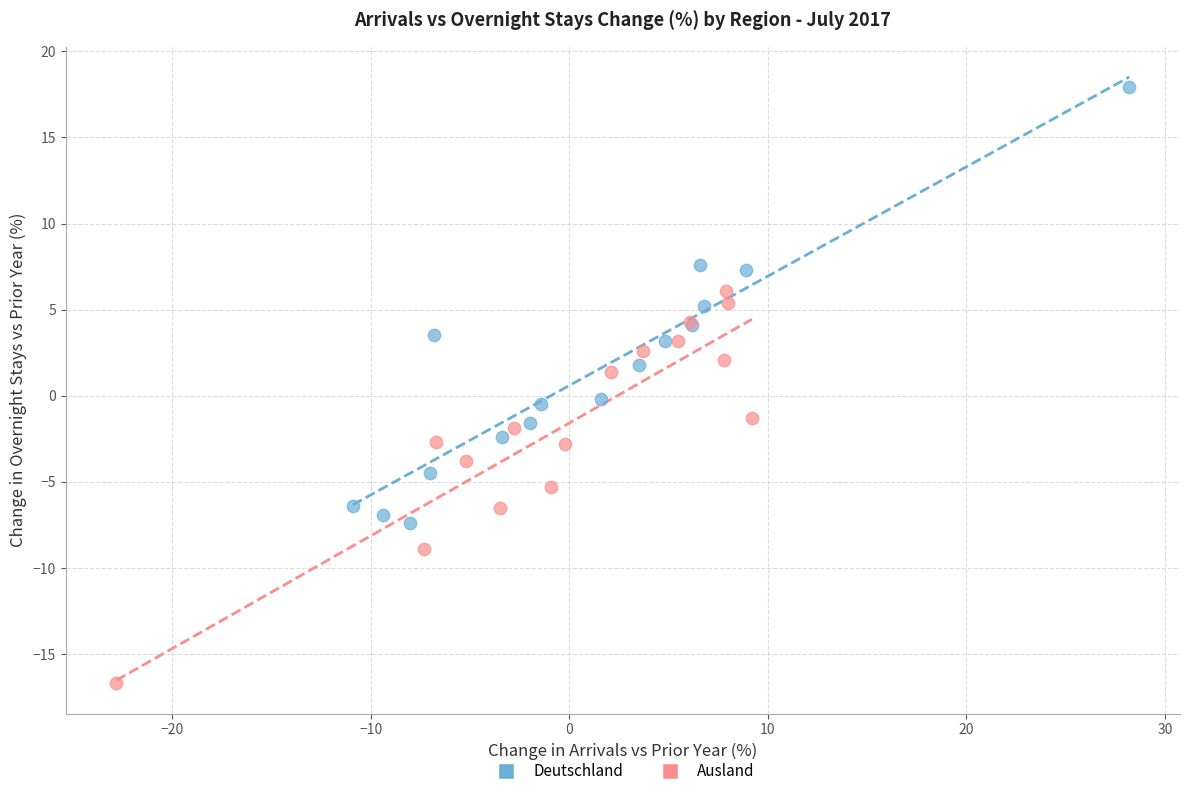

Which series reaches the maximum Y coordinate?

Deutschland